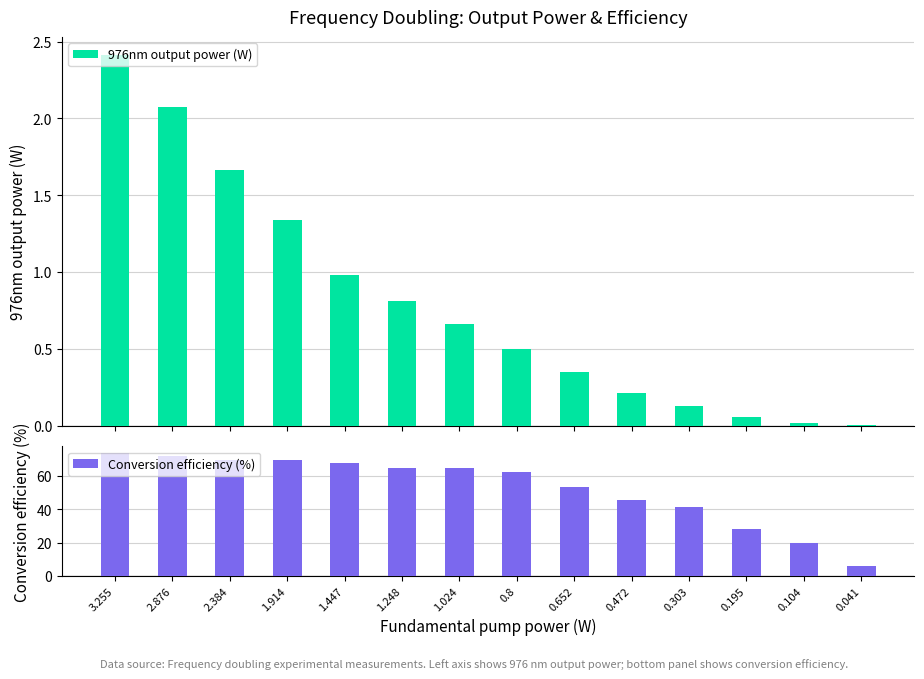

What is the minimum value for Conversion efficiency (%)?

5.9